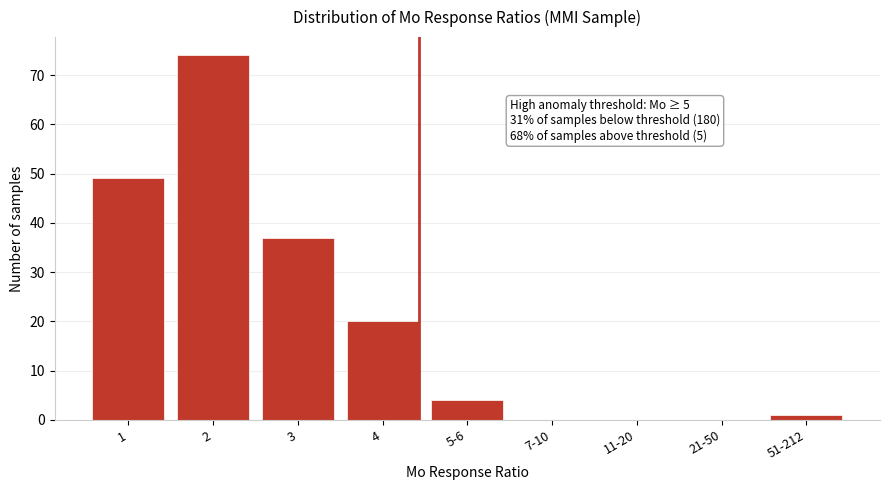

Reading right to left, what are all the values shown in this chart?

51-212=1	21-50=0	11-20=0	7-10=0	5-6=4	4=20	3=37	2=74	1=49